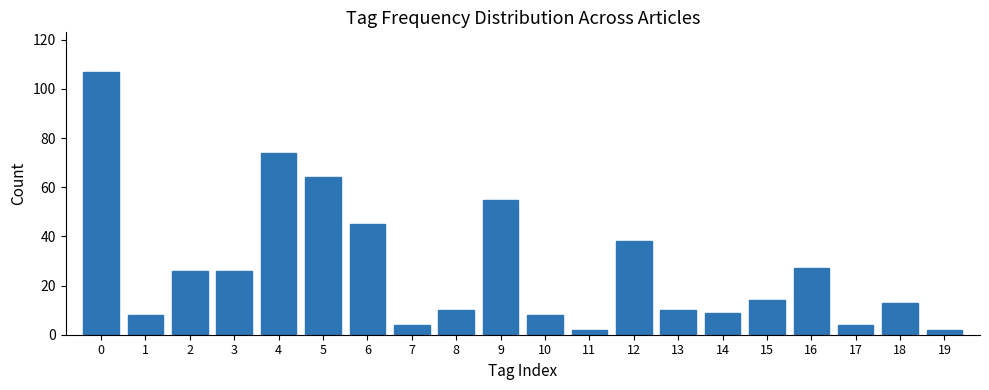

Reading left to right, list all the values displayed in this chart.

0=107	1=8	2=26	3=26	4=74	5=64	6=45	7=4	8=10	9=55	10=8	11=2	12=38	13=10	14=9	15=14	16=27	17=4	18=13	19=2